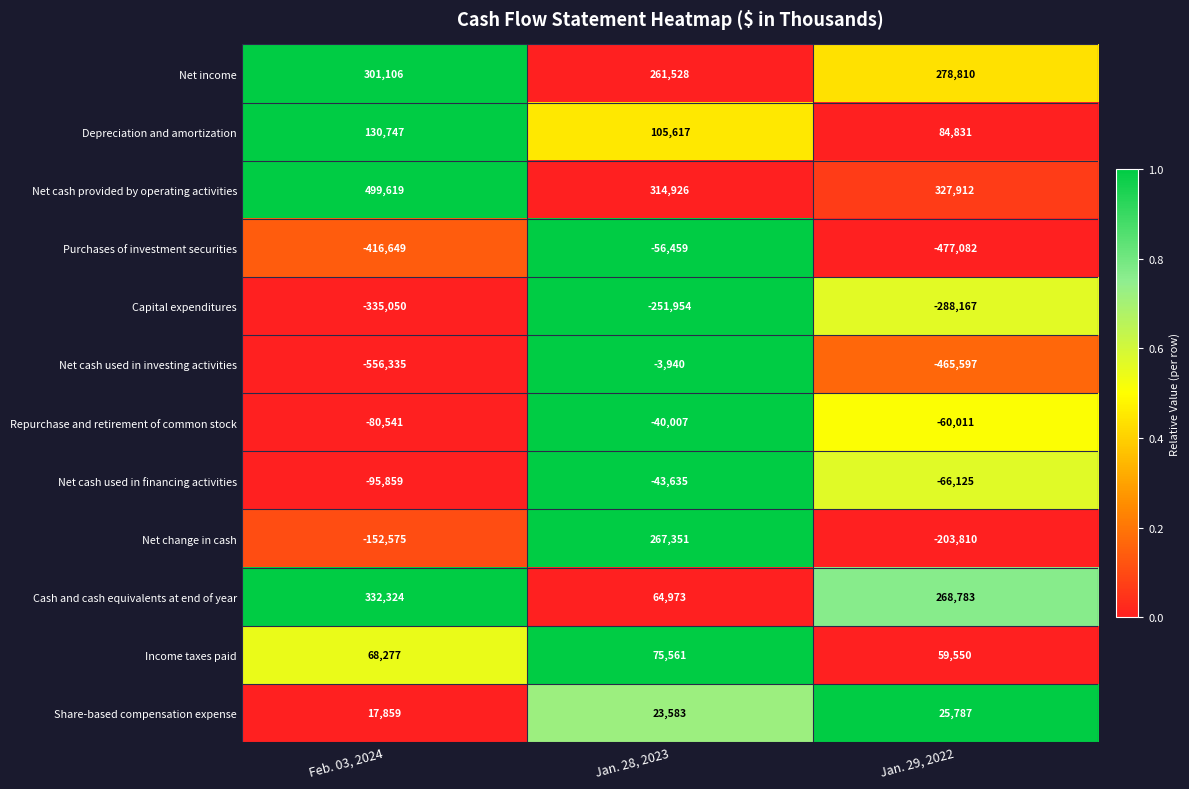

At Feb. 03, 2024, list the series in order from largest to smallest.

Net cash provided by operating activities, Cash and cash equivalents at end of year, Net income, Depreciation and amortization, Income taxes paid, Share-based compensation expense, Repurchase and retirement of common stock, Net cash used in financing activities, Net change in cash, Capital expenditures, Purchases of investment securities, Net cash used in investing activities